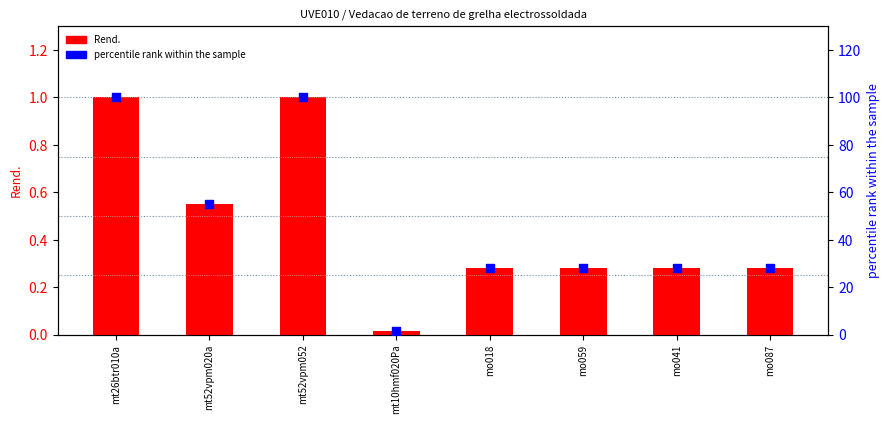

Which series has the largest total across all categories?

percentile rank within the sample